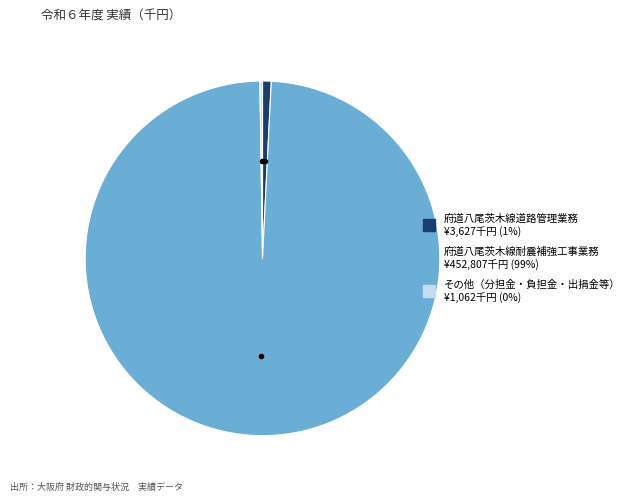

Is there a majority slice in this chart?

Yes